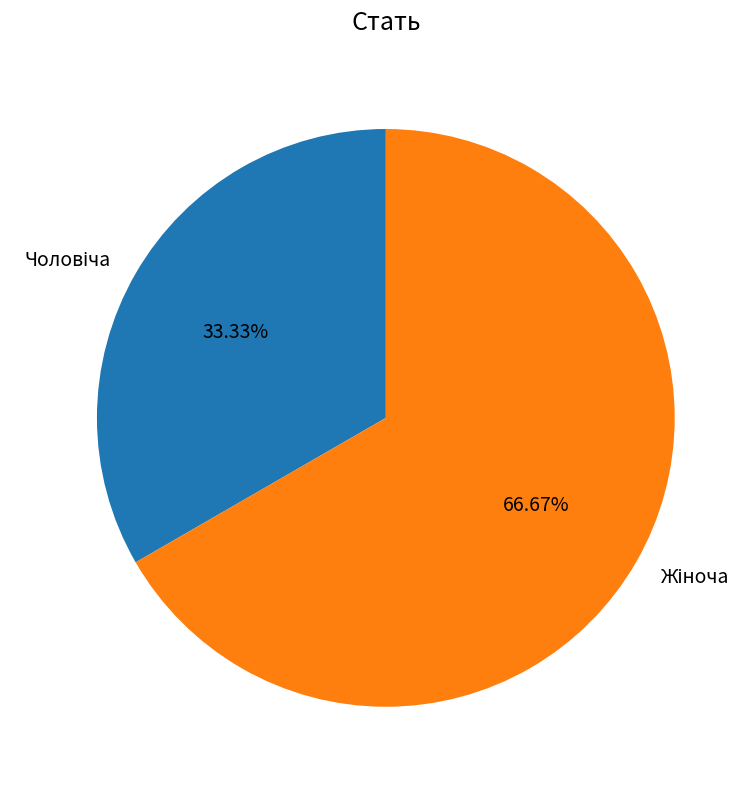

Is there any slice that represents more than half of the pie?

Yes